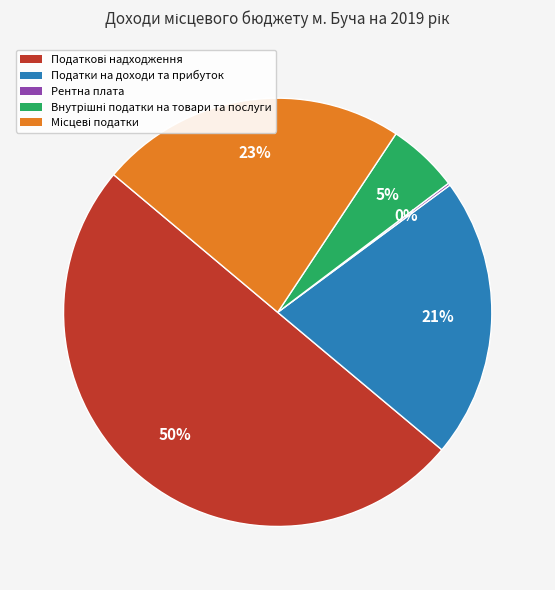

To the nearest percent, what percentage of the pie is Податки на доходи та прибуток?

21%